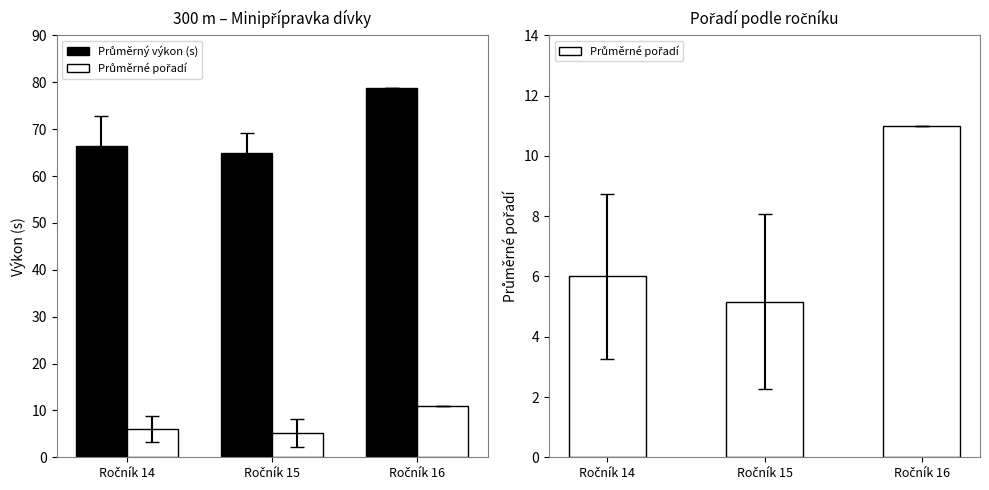

How many data points in Průměrné pořadí are less than 6?

1